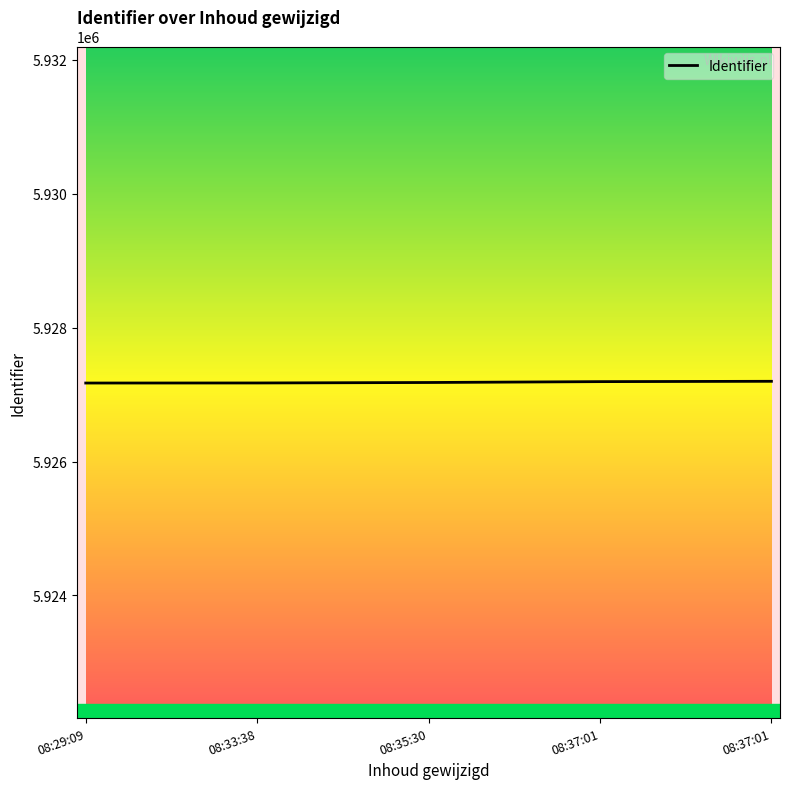

Does the chart have visible grid lines?

No